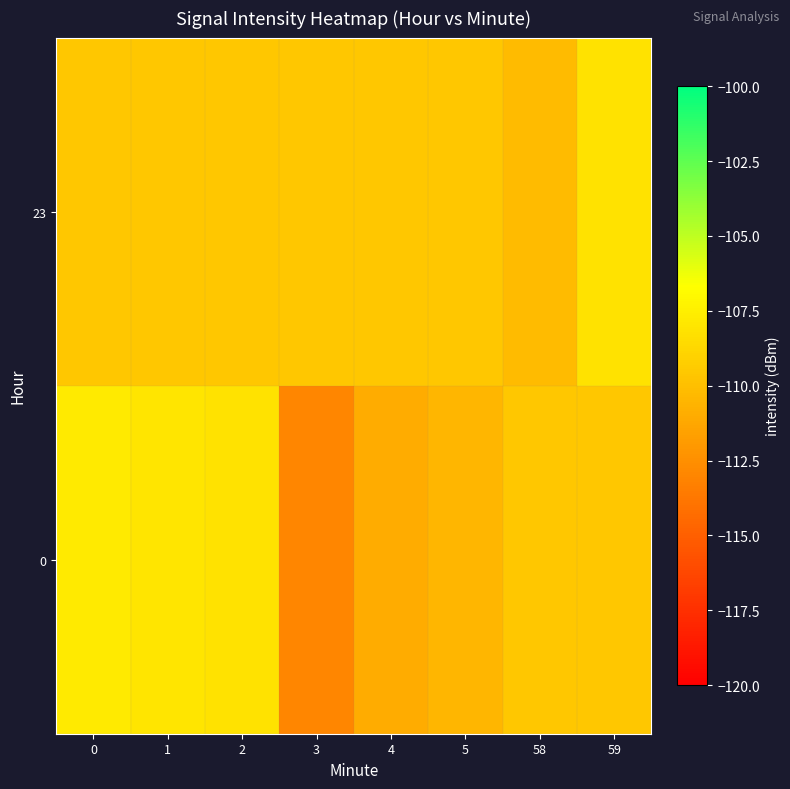

Rank the series by their maximum value, from highest to lowest.

0, 23